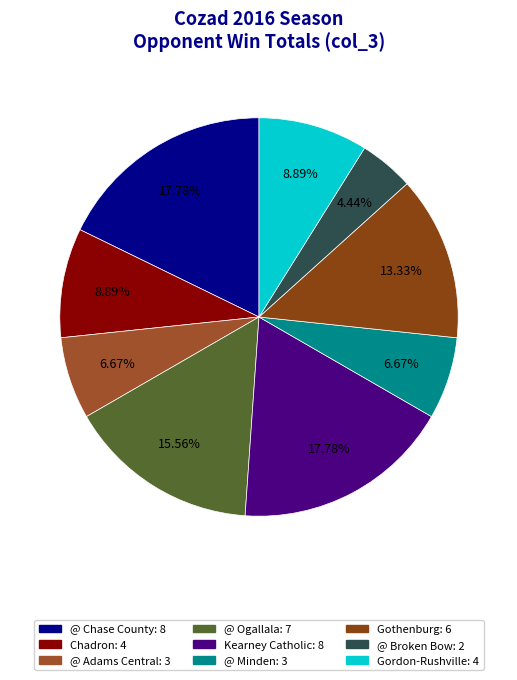

What percentage is the @ Ogallala slice, to the nearest percent?

16%